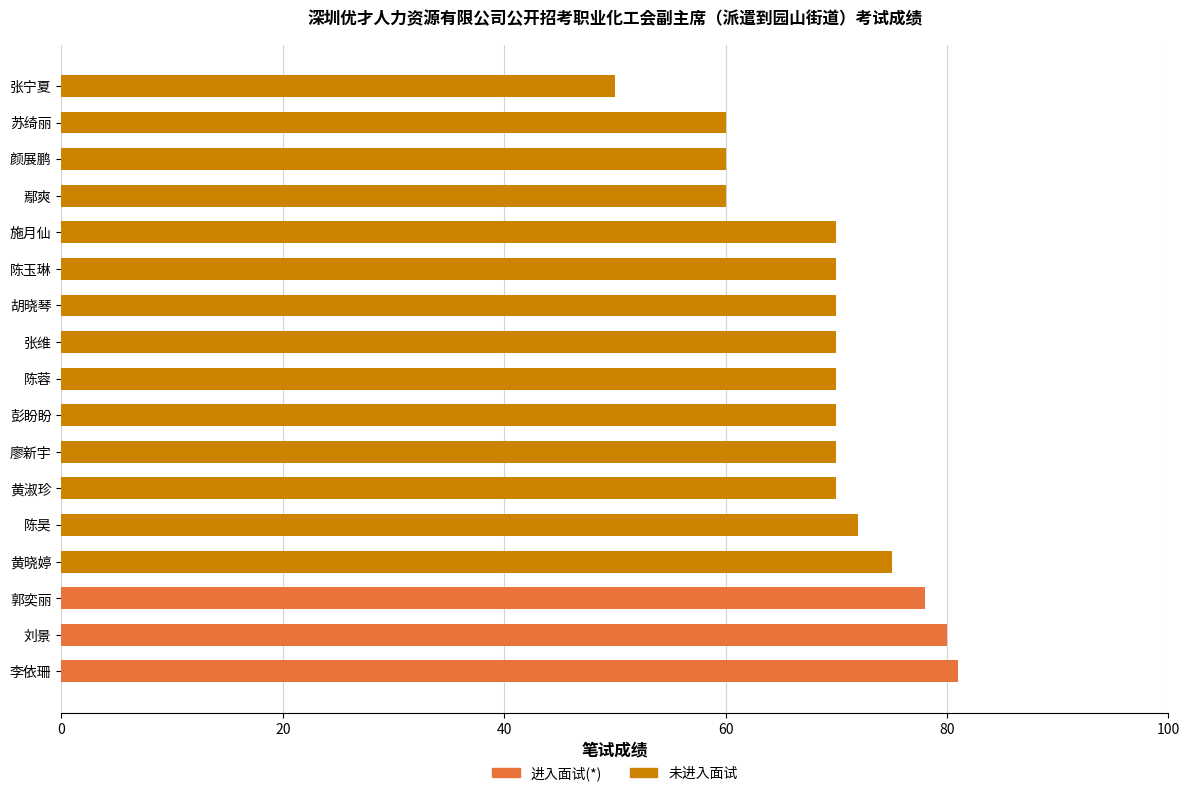

Rank the series by their maximum value, from lowest to highest.

未进入面试, 进入面试(*)